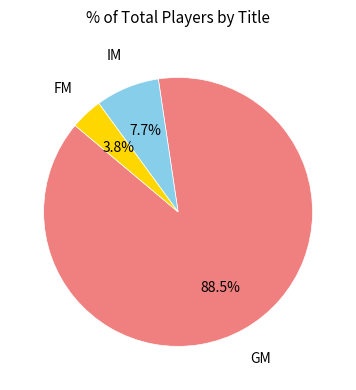

Does any single category account for the majority?

Yes